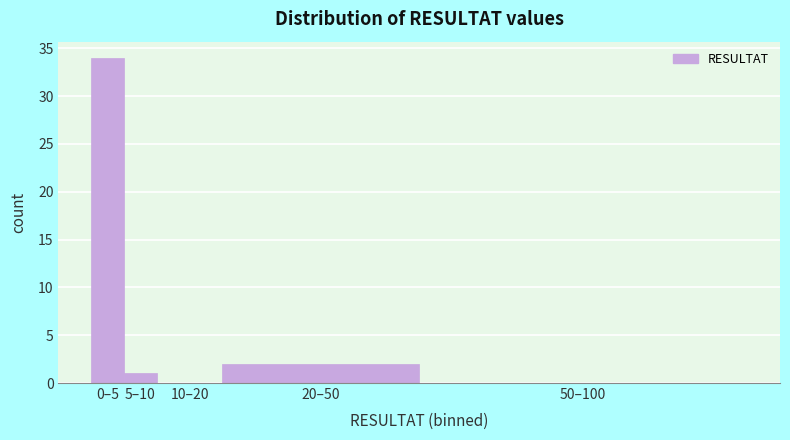

Reading left to right, list all the values displayed in this chart.

0–5=34	5–10=1	10–20=0	20–50=2	50–100=0